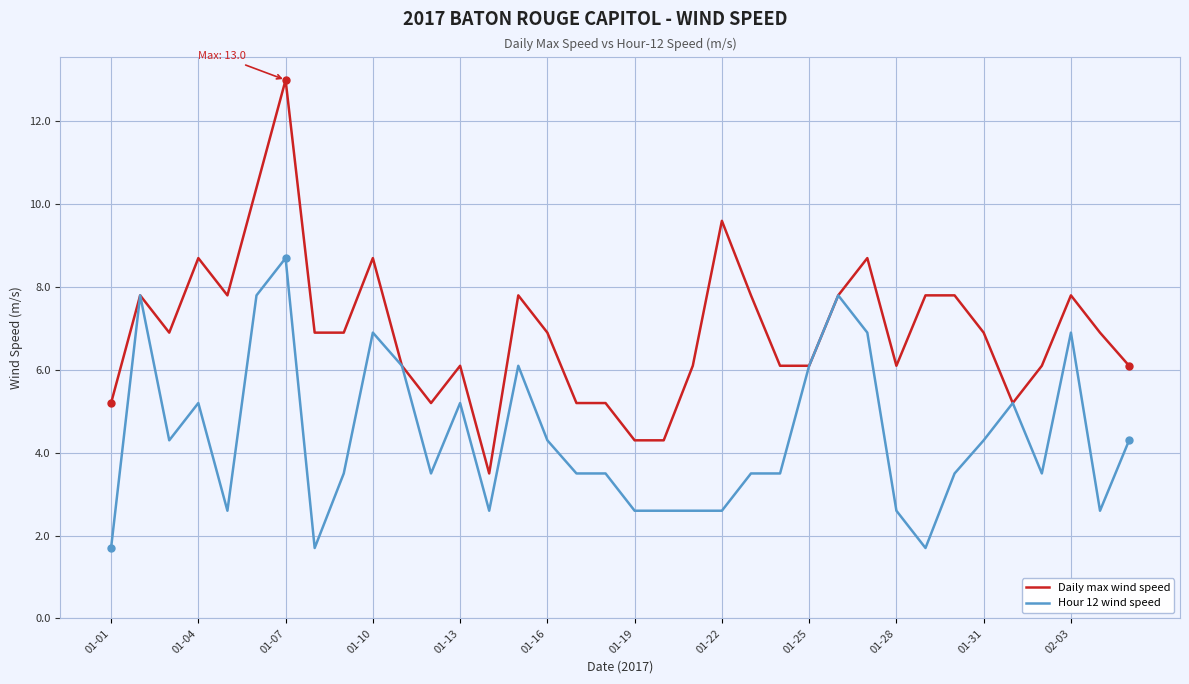

Does the chart have visible grid lines?

Yes